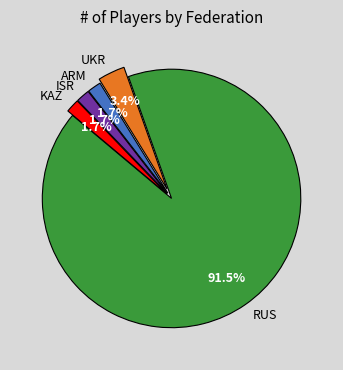

To the nearest percent, what portion does ISR represent?

2%